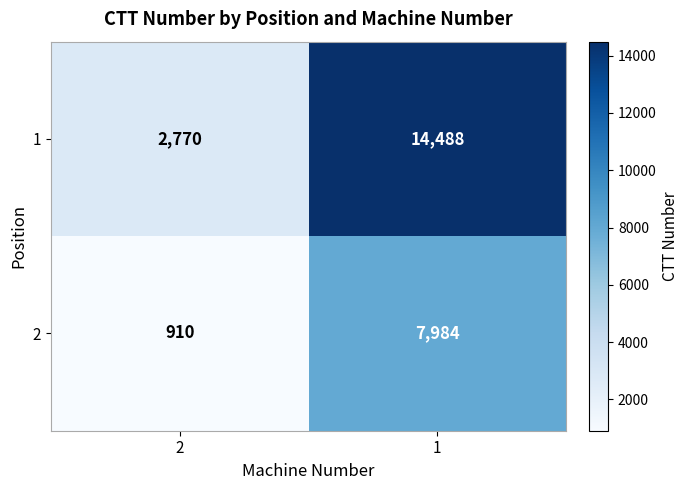

At 1, list the series in order from smallest to largest.

2, 1